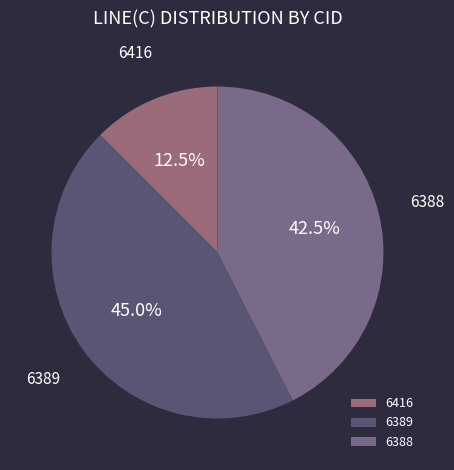

What percentage do 6416 and 6389 together represent?

57.5%